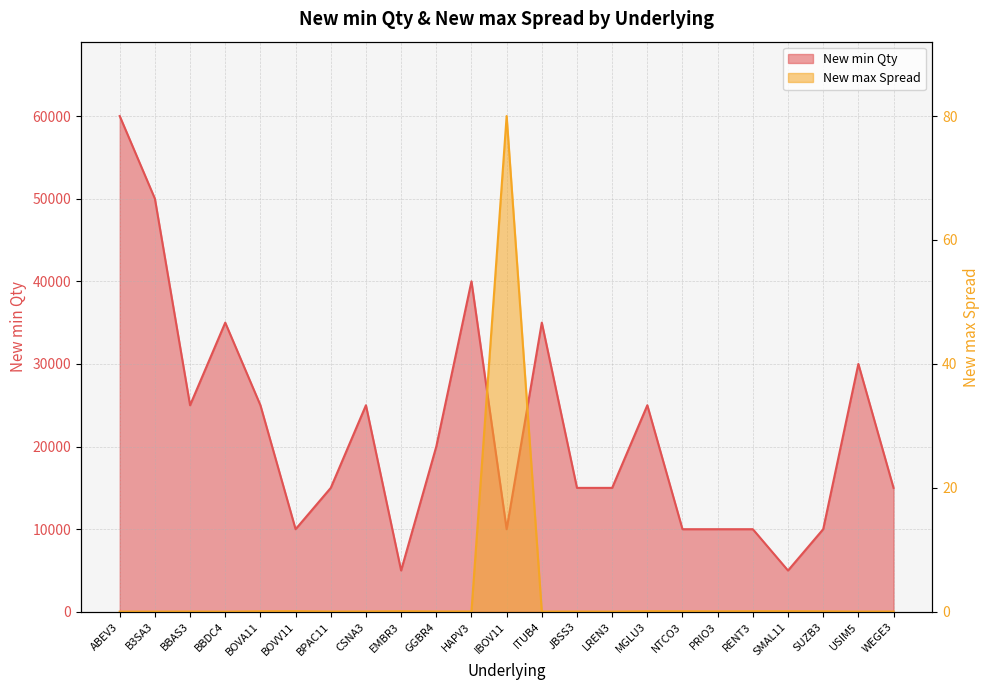

Which series has the largest range (max minus min)?

New min Qty